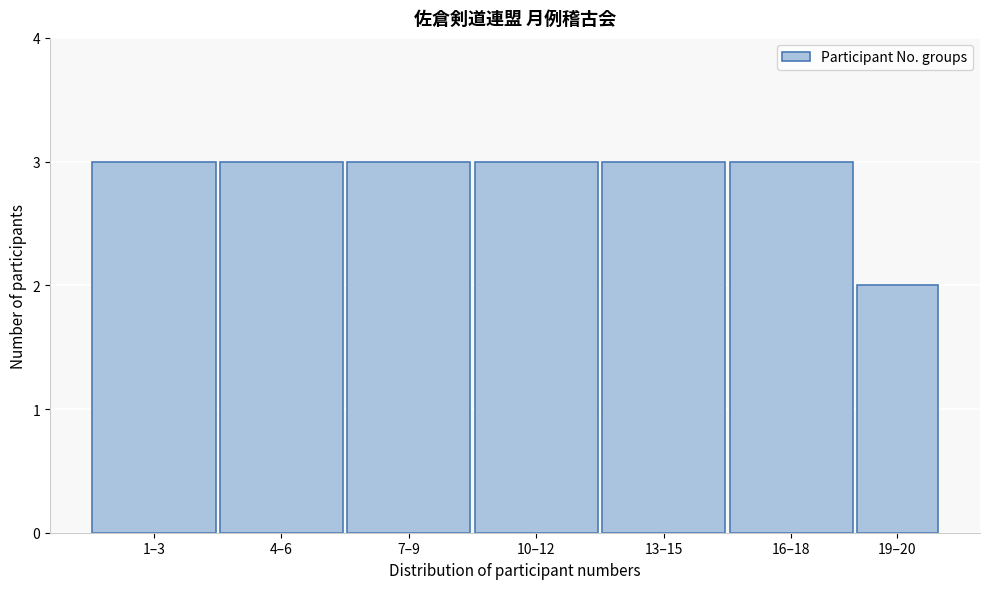

Reading left to right, transcribe all the data shown in this chart.

1–3=3	4–6=3	7–9=3	10–12=3	13–15=3	16–18=3	19–20=2